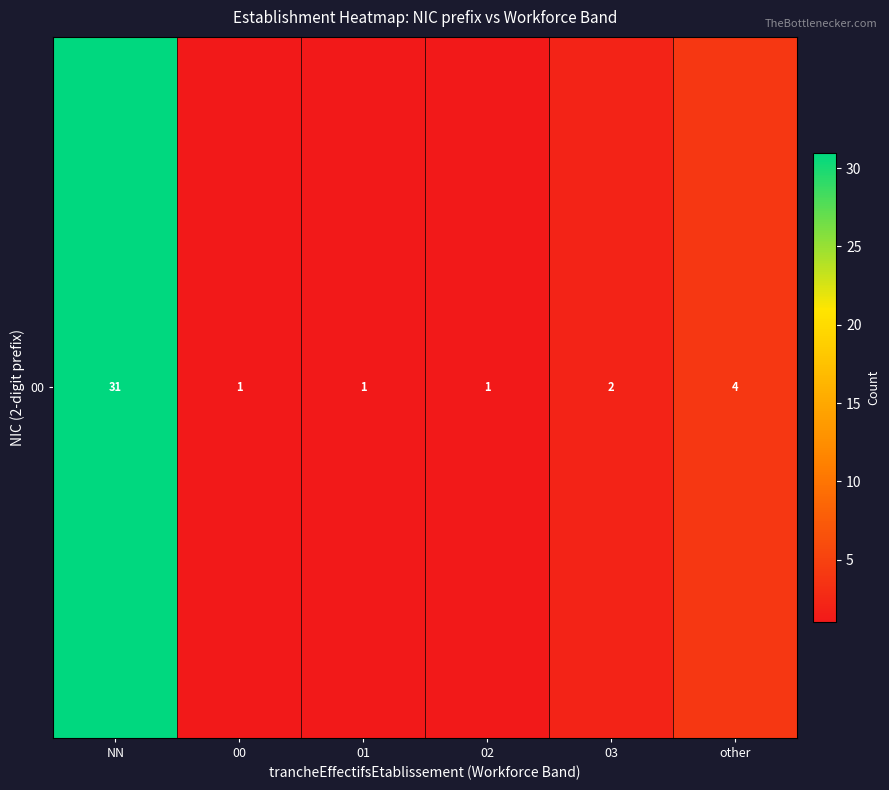

Count the number of data series in this chart.

1